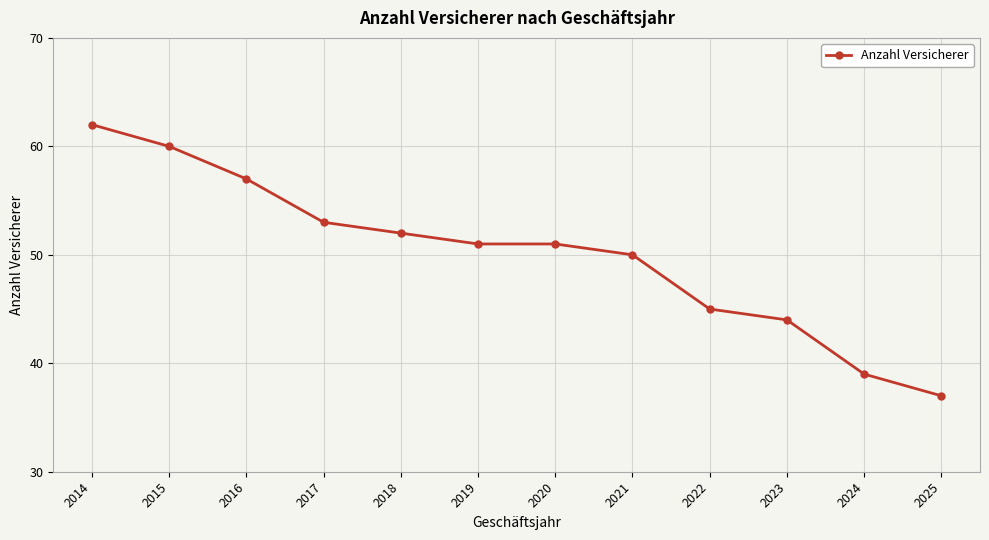

What is the maximum value shown in the chart?

62